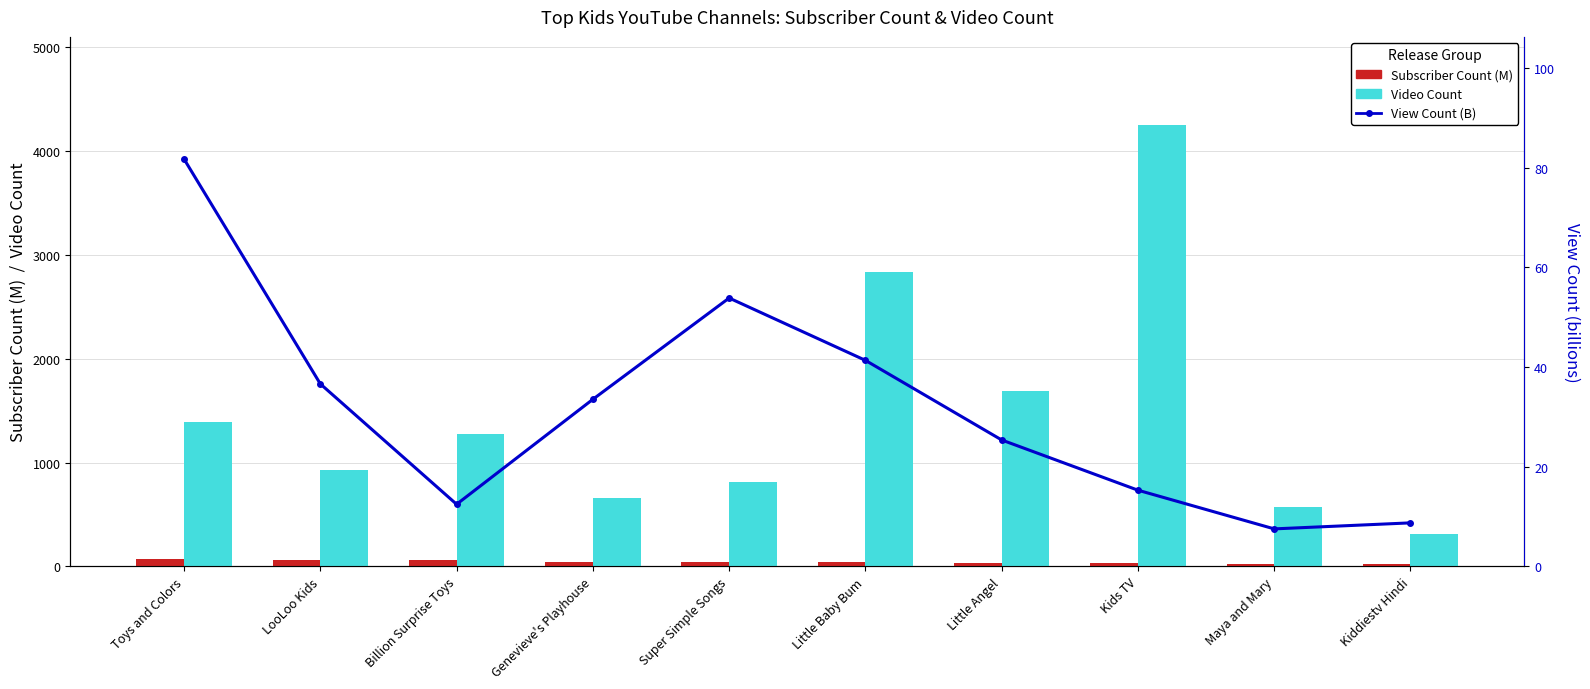

List the series in order of their peak value, highest first.

Video Count, View Count (B), Subscriber Count (M)